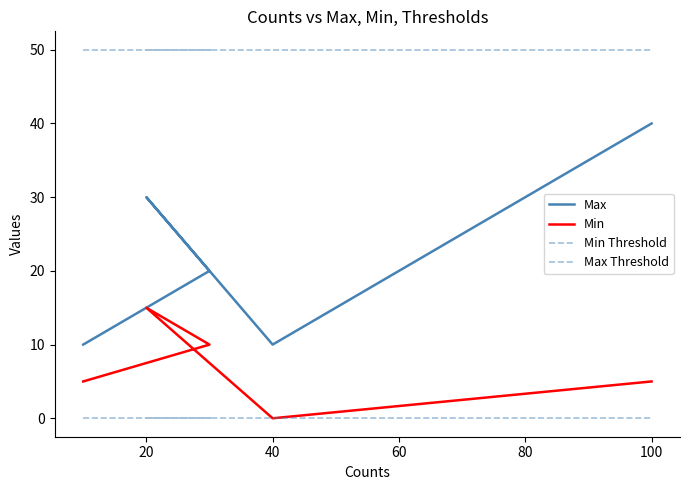

Does the chart have visible grid lines?

No